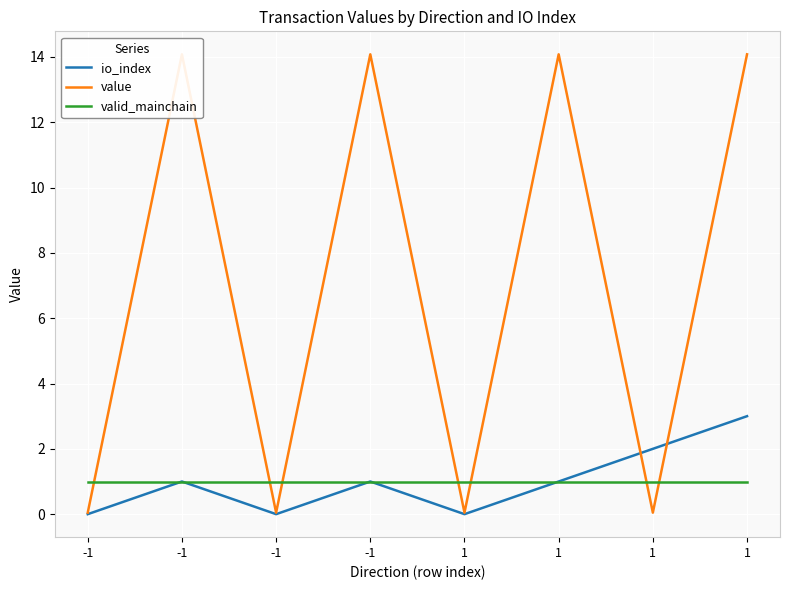

Is it true that valid_mainchain equals 1.0 at 1?

True